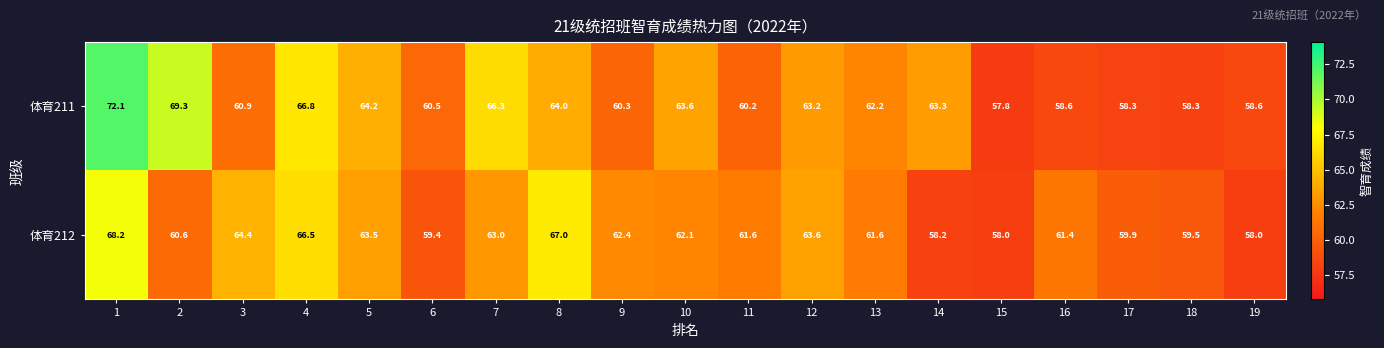

At 17, list the series in order from smallest to largest.

体育211, 体育212